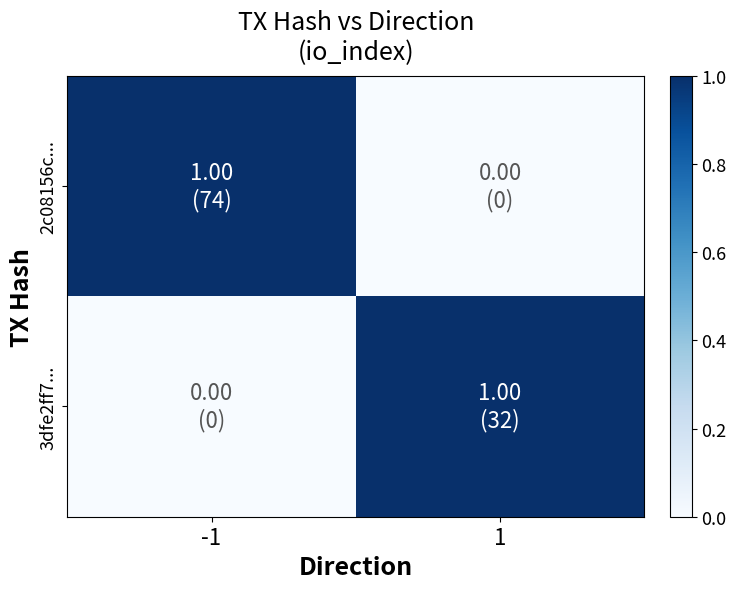

Rank the series at -1 from highest to lowest value.

2c08156c..., 3dfe2ff7...